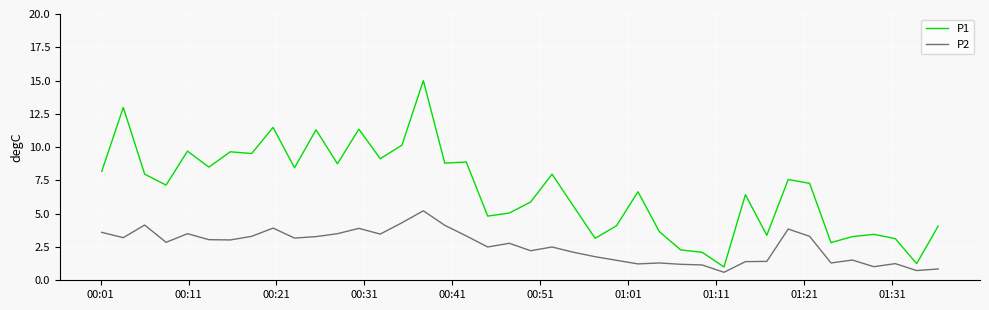

True or false: P2 and P1 cross at least once.

False